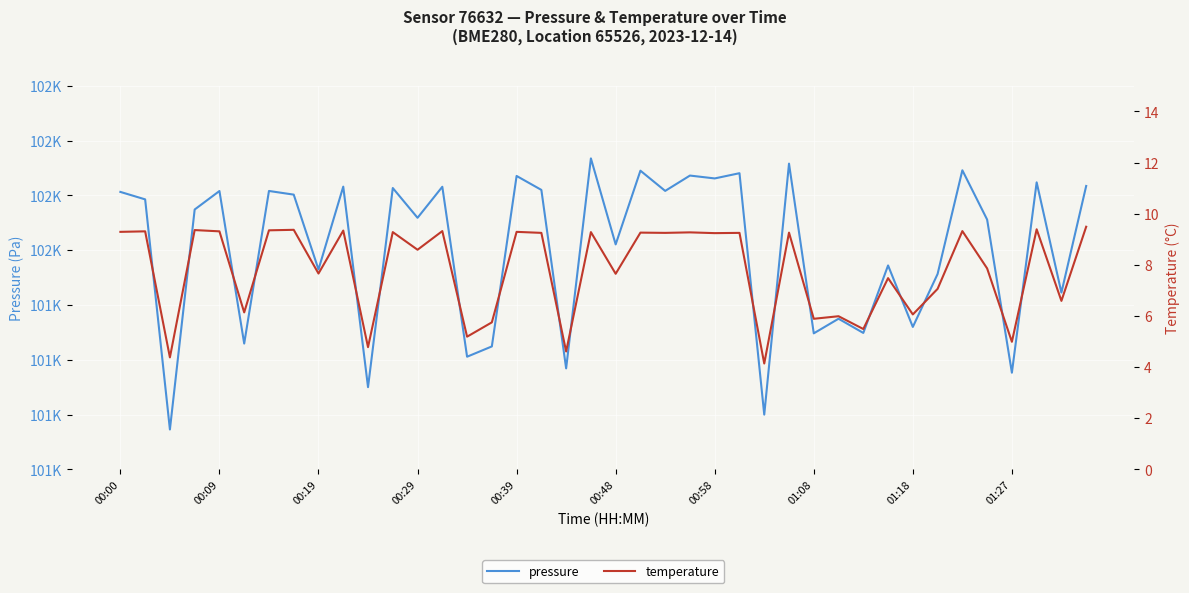

How many values in the pressure series exceed 101785?

20